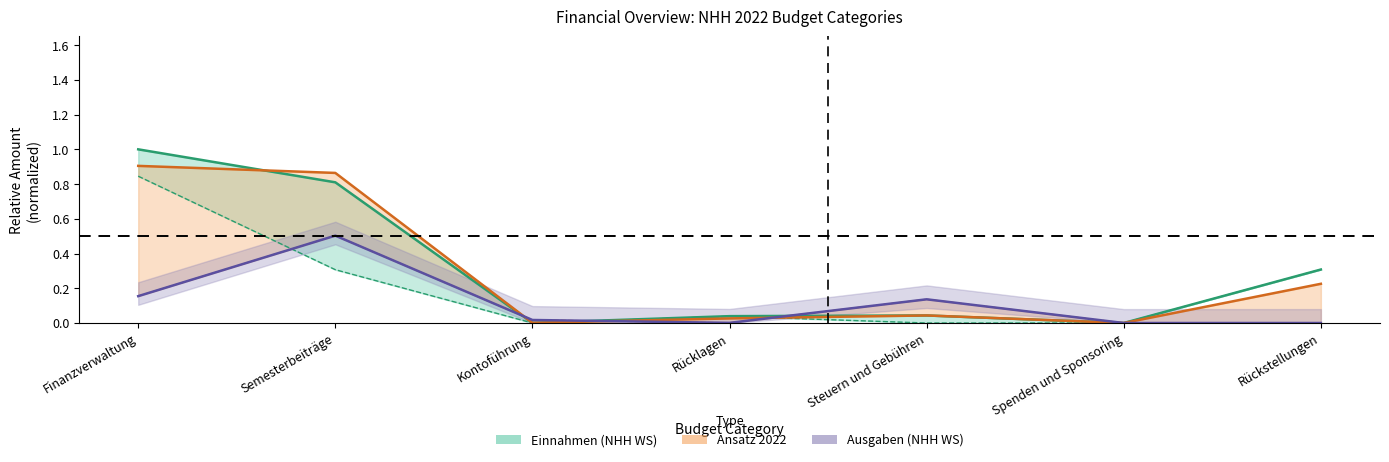

The value of Einnahmen (Ansatz 2022) at Rücklagen is 0.0. True or false?

True